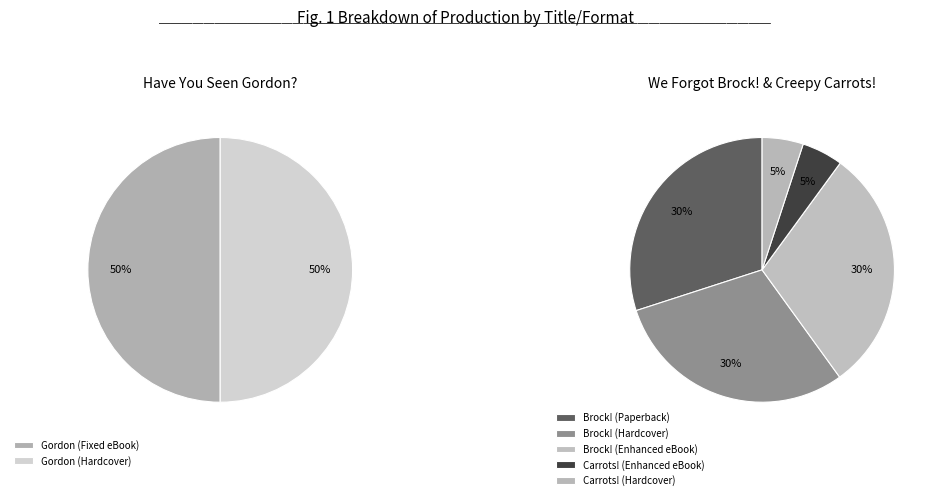

Between Creepy Carrots! (Hardcover) and We Forgot Brock! (Enhanced eBook), which is larger?

We Forgot Brock! (Enhanced eBook)